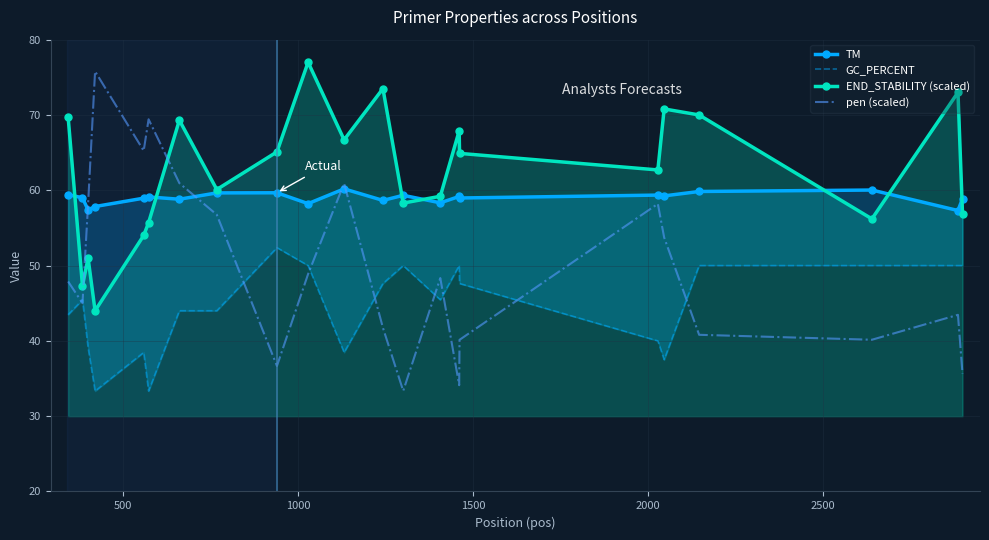

Reading left to right, extract all data points from this chart.

TM: 59.4	59.0	57.4	57.8	59.0	59.1	58.8	59.6	59.7	58.2	60.2	58.7	59.3	58.3	59.2	59.0	59.4	59.3	59.8	60.0	57.3	58.9
GC_PERCENT: 43.5	45.5	39.1	33.3	38.5	33.3	44.0	44.0	52.4	50.0	38.5	47.6	50.0	45.5	50.0	47.6	40.0	37.5	50.0	50.0	50.0	50.0
END_STABILITY (scaled): 69.7	47.3	51.0	44.0	54.0	55.7	69.3	60.1	65.1	77.0	66.7	73.5	58.3	59.2	67.9	64.9	62.7	70.8	70.0	56.2	73.0	56.9
pen (scaled): 47.9	45.0	58.2	75.8	65.2	69.4	60.9	56.8	36.7	48.9	60.9	41.7	33.4	48.3	34.1	40.1	58.2	53.7	40.8	40.1	43.5	35.6